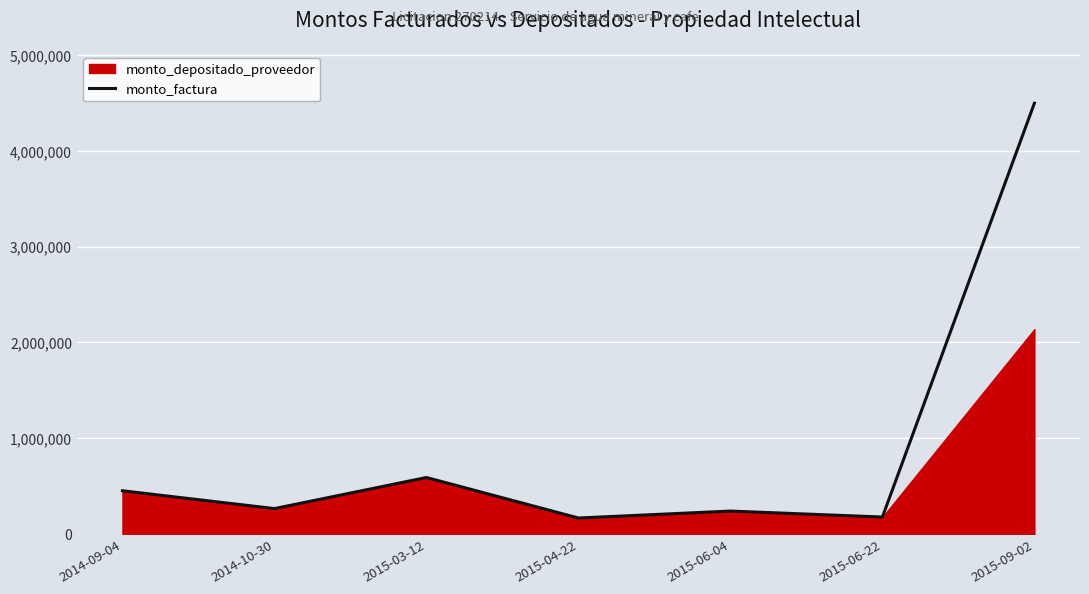

What is the label of the 7th point from the right?

2014-09-04